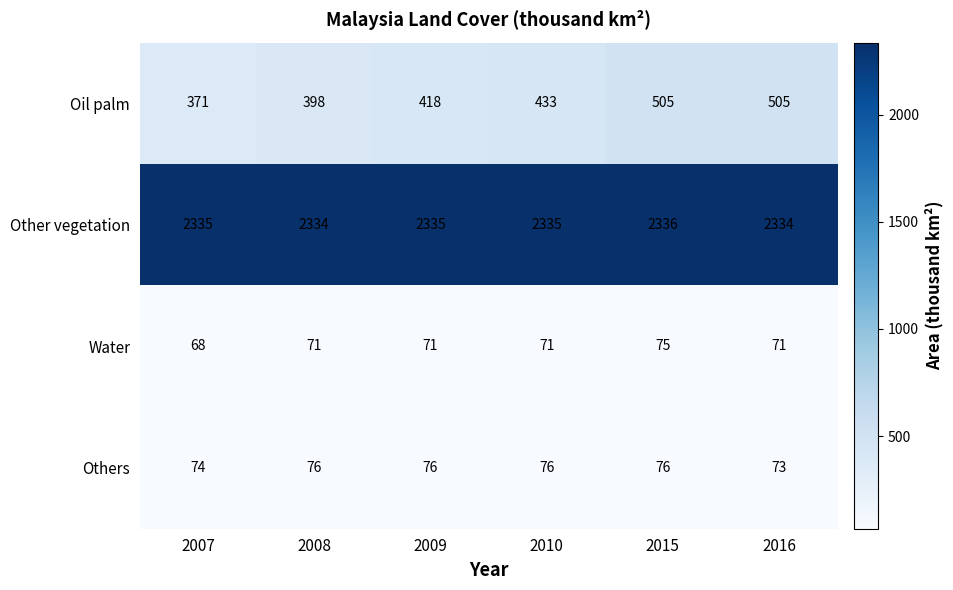

At which category is the sum across all series the highest?

2015